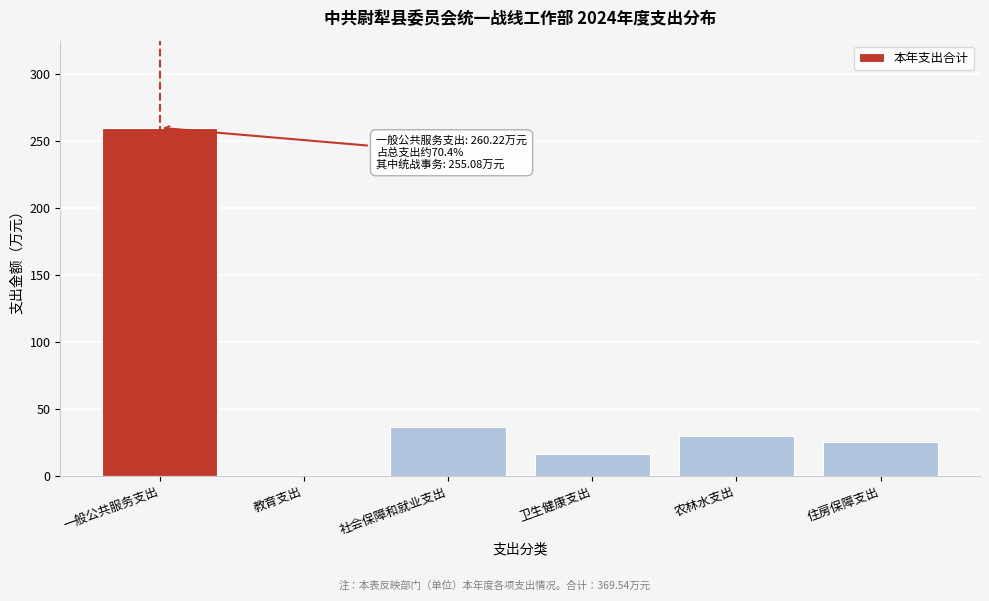

Reading right to left, extract all data points from this chart.

住房保障支出=25.5	农林水支出=30.0	卫生健康支出=16.6	社会保障和就业支出=36.6	教育支出=0.6	一般公共服务支出=260.2